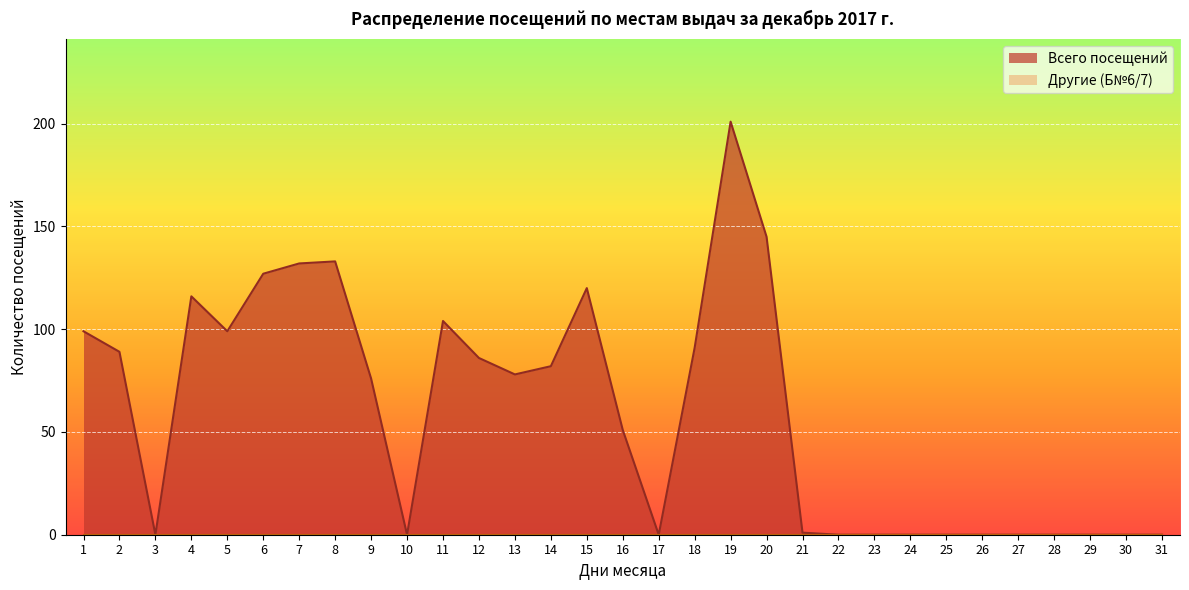

True or false: the data shows 1 at 21.

False